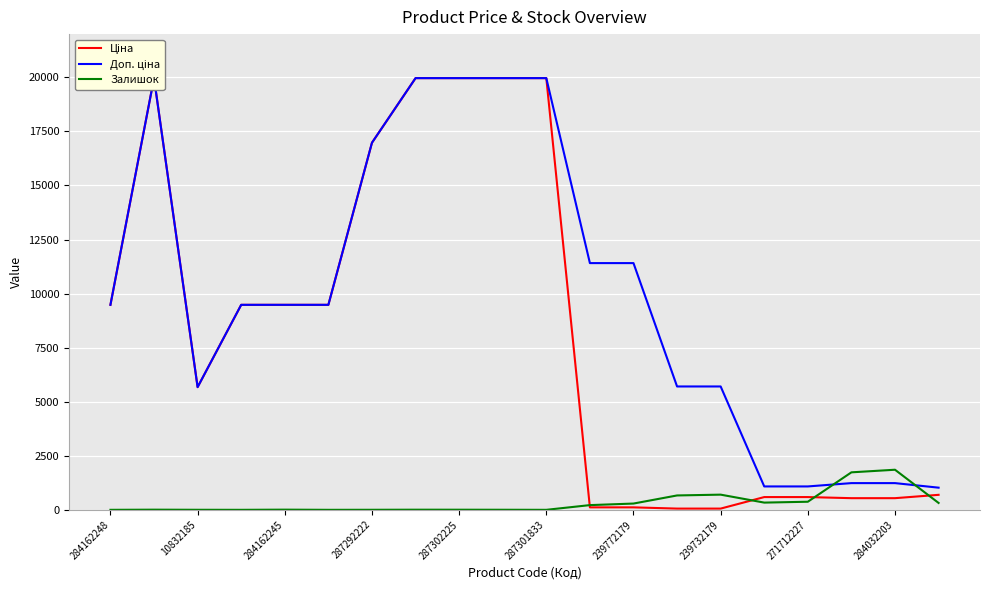

What is the maximum value for Залишок?

1854